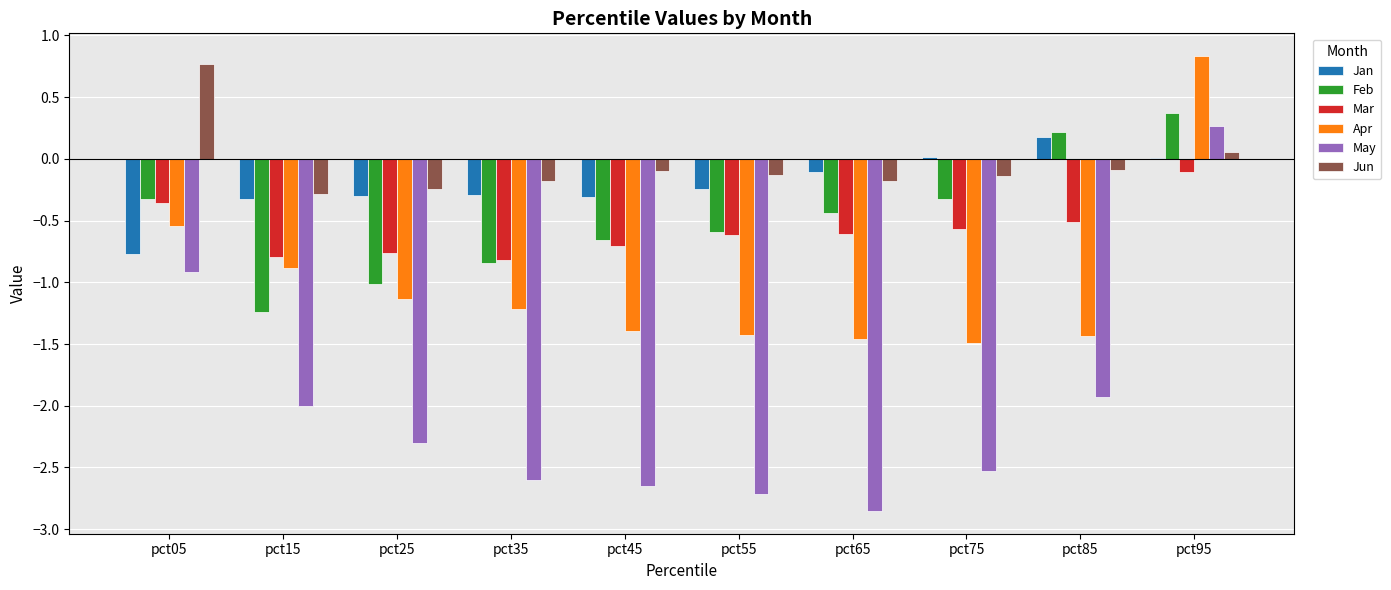

At which label does Jan first exceed 0?

pct75